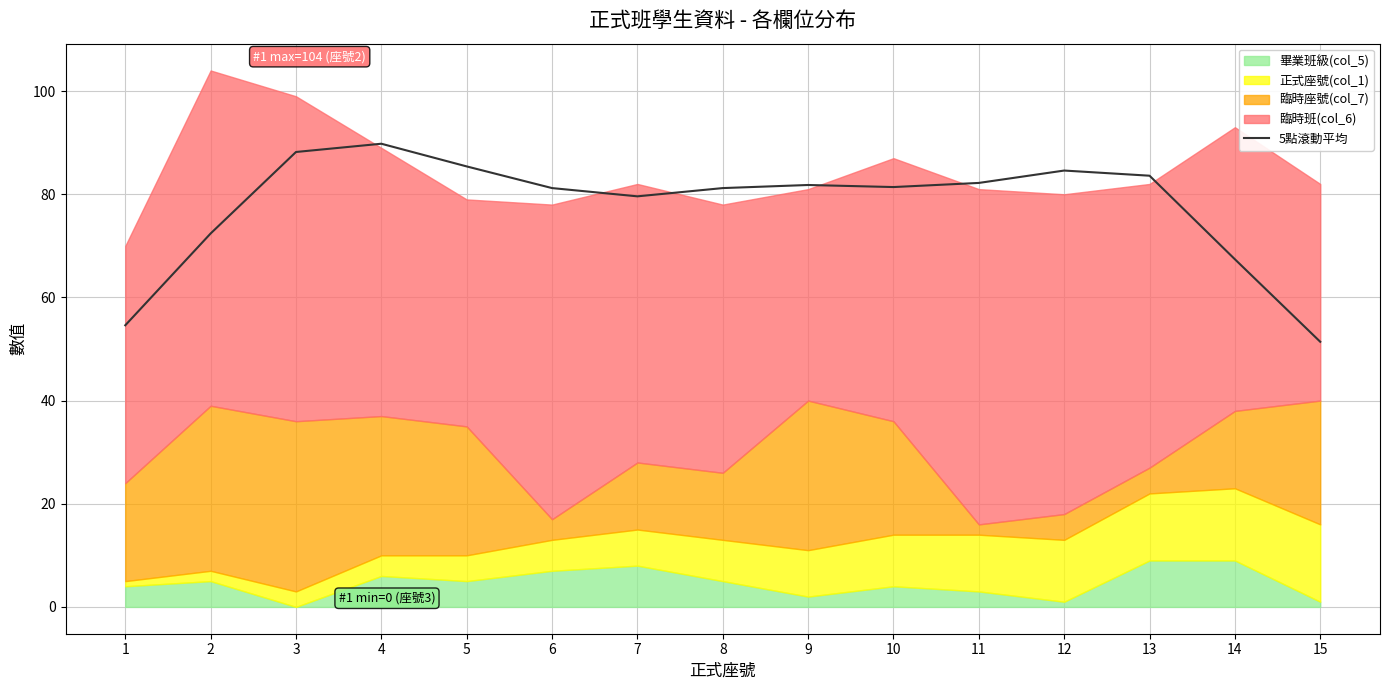

What is the ratio of the value at 12 to the value at 8?

1.0